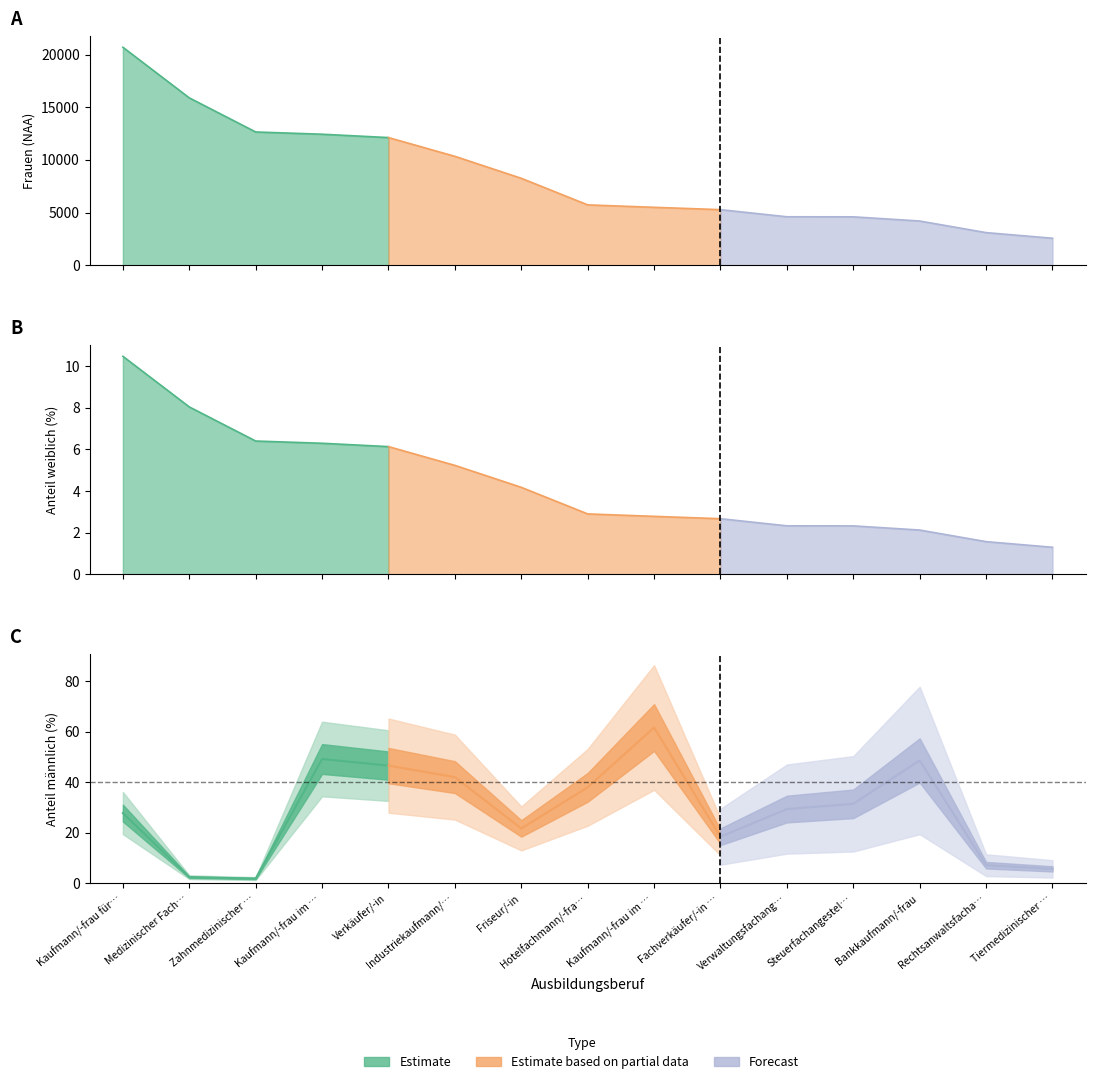

The value of Frauen (NAA) at Medizinischer Fachangestellte/-r is 15885.0. True or false?

True